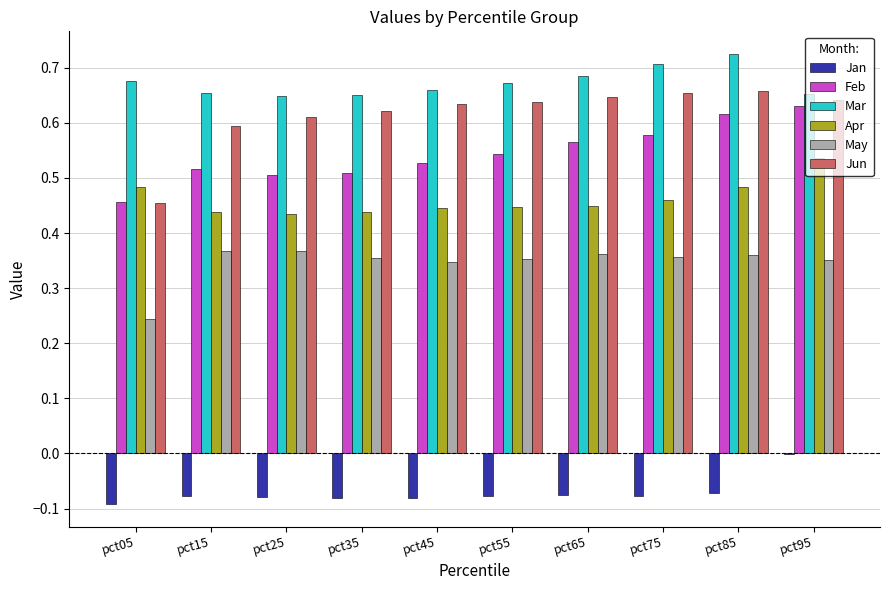

Are the bars grouped side by side (vs. stacked)?

Yes